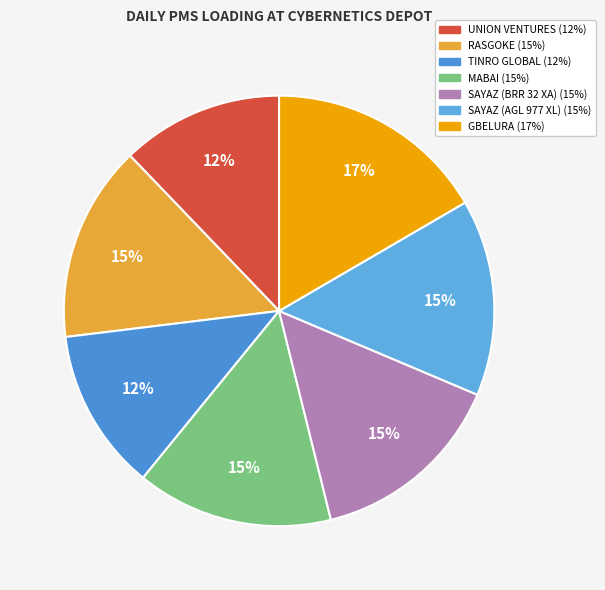

Is the sum of SAYAZ (AGL 977 XL) and UNION VENTURES greater than half?

No